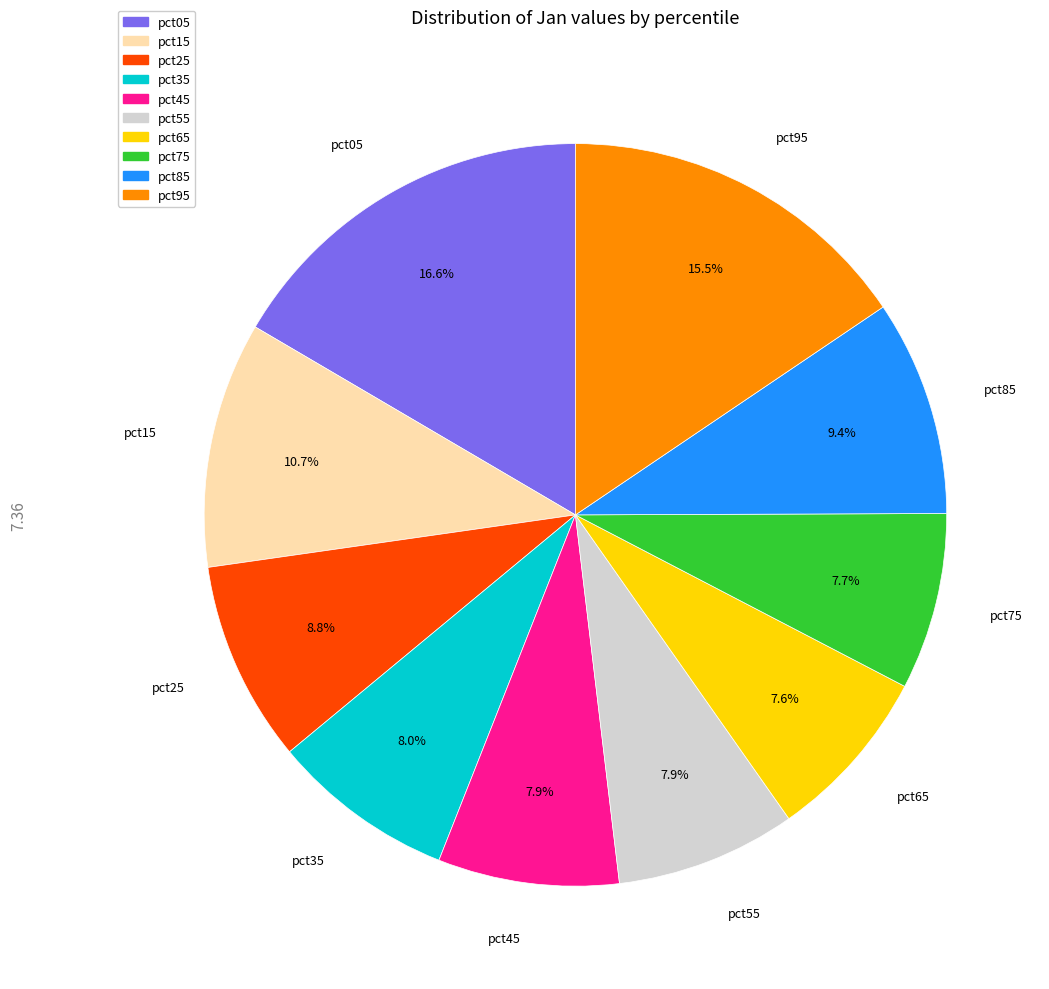

Count the number of slices in the pie.

10